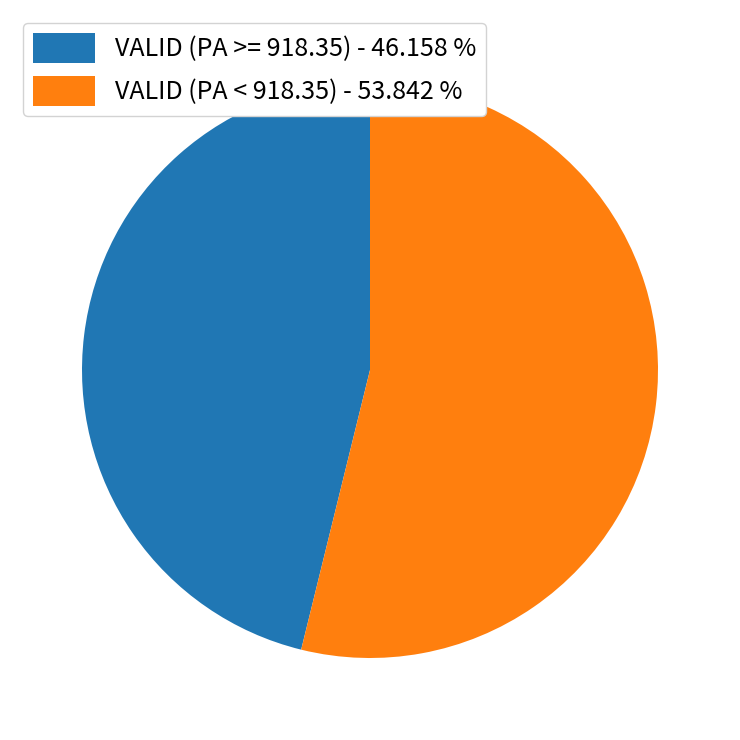

What is the largest slice in the pie chart?

VALID (PA < 918.35) - 53.842 %